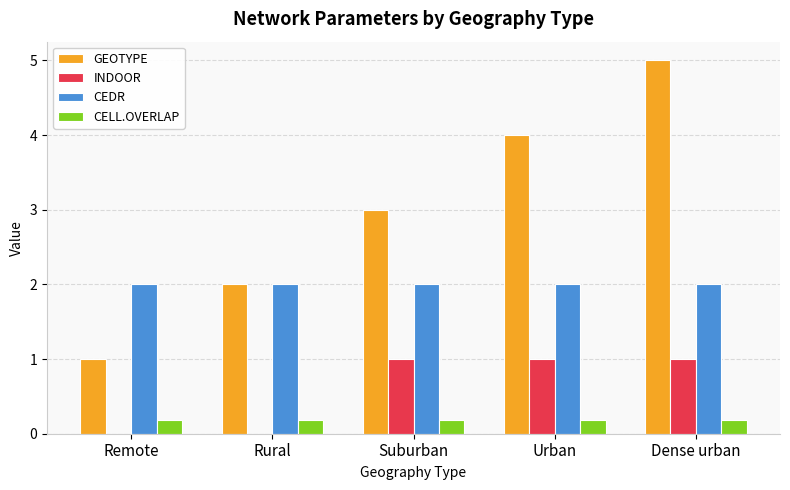

What is the total value across all series at Rural?

4.2